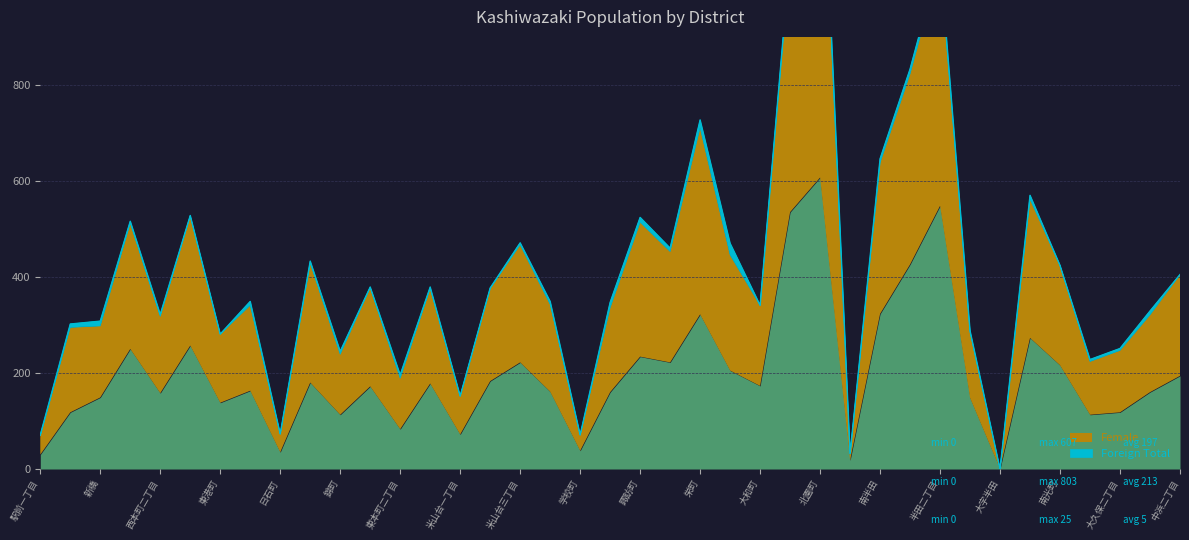

Read the Female value at 大和町, to the nearest 100.

200